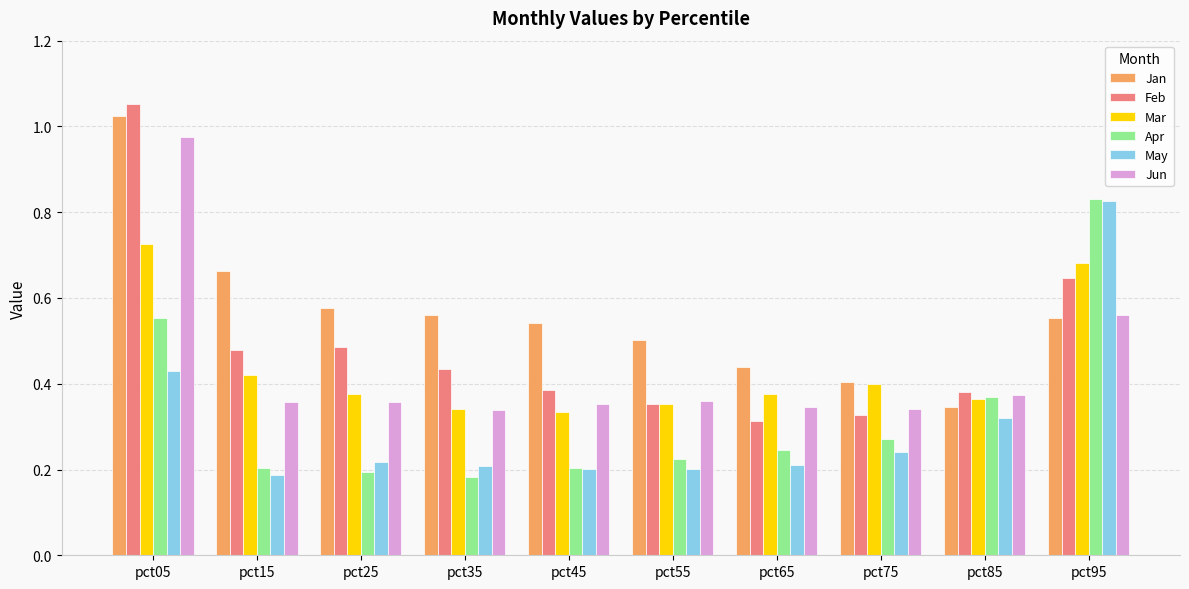

True or false: May has a value of 0.3 at pct35.

False